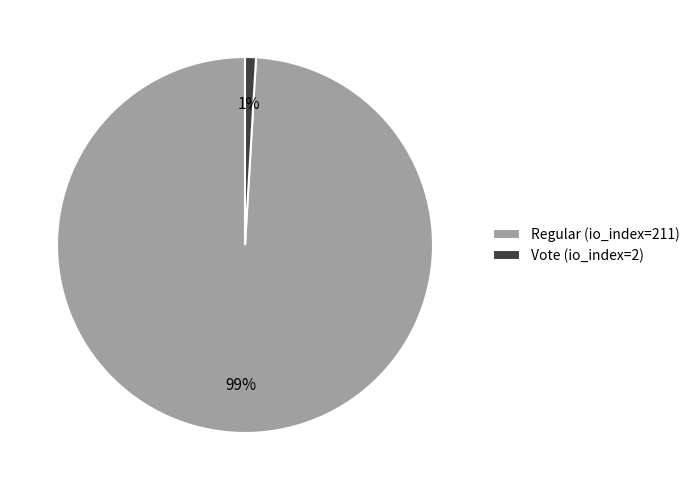

To the nearest percent, what is the combined percentage of Regular (io_index=211) and Vote (io_index=2)?

100%